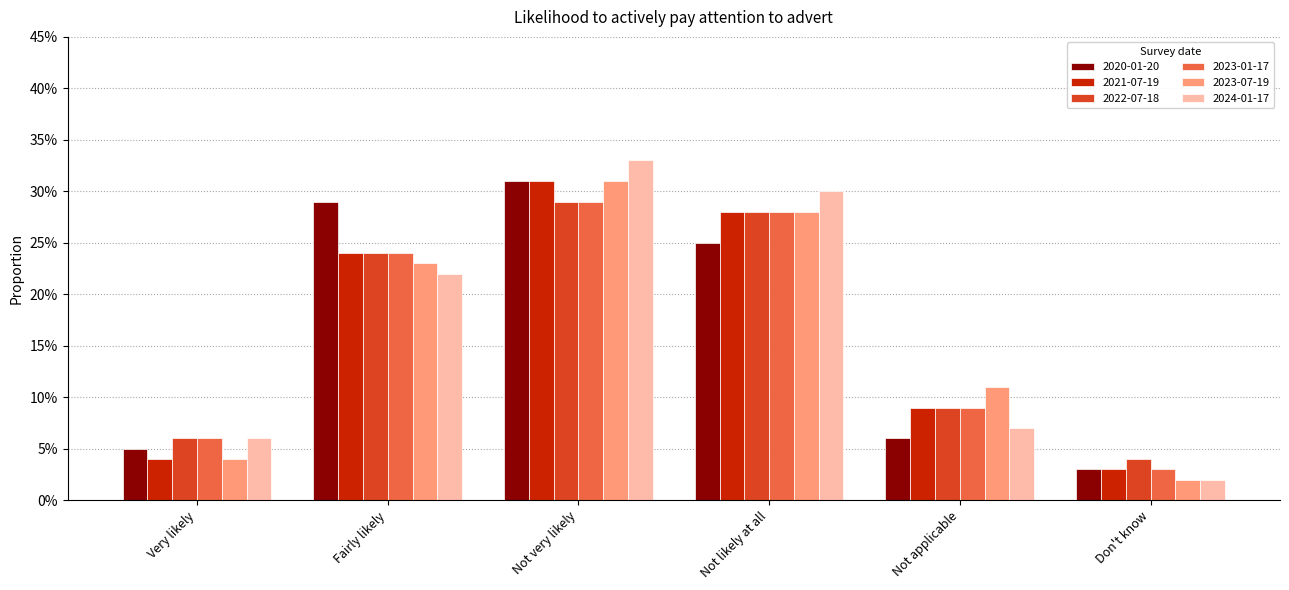

Which category has the lowest value across all series?

Don't know